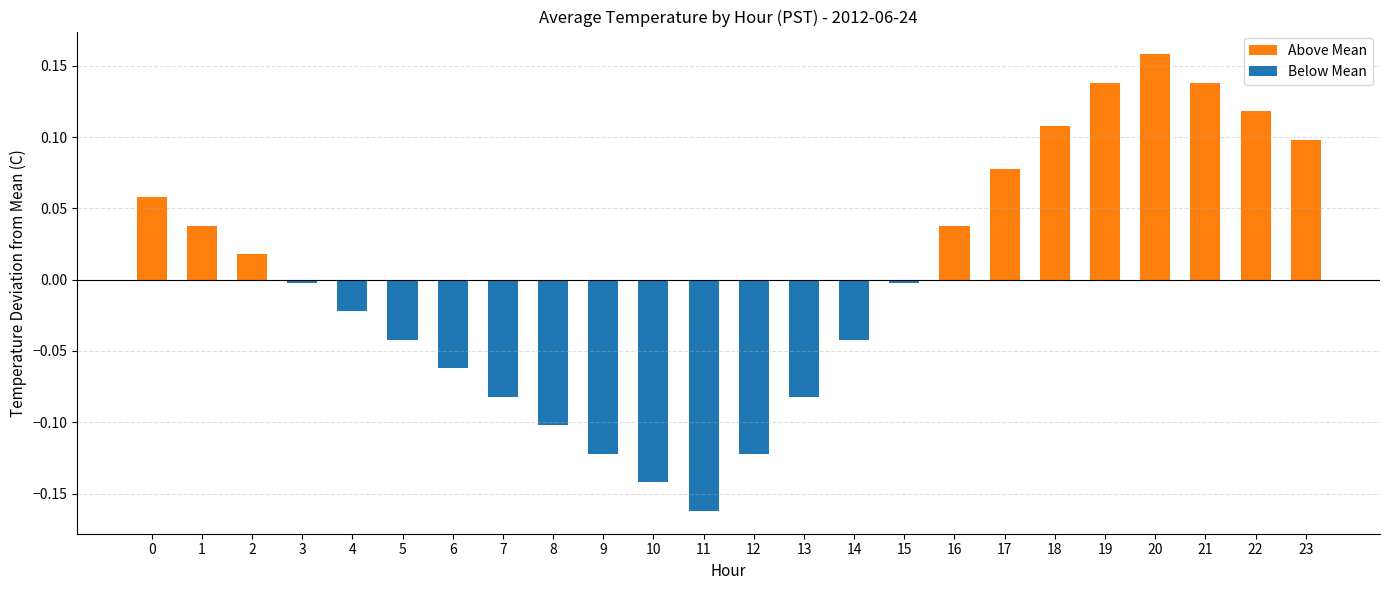

How many values in Above Mean are above zero?

11